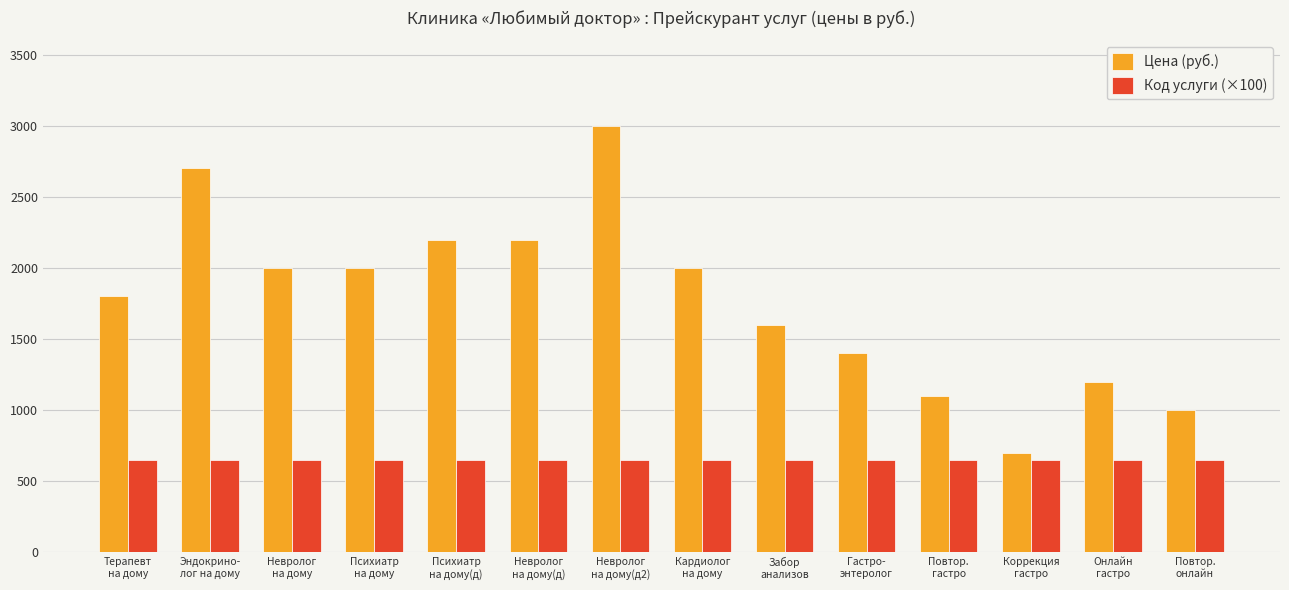

List the series in order of their peak value, highest first.

Цена (руб.), Код услуги (×100)